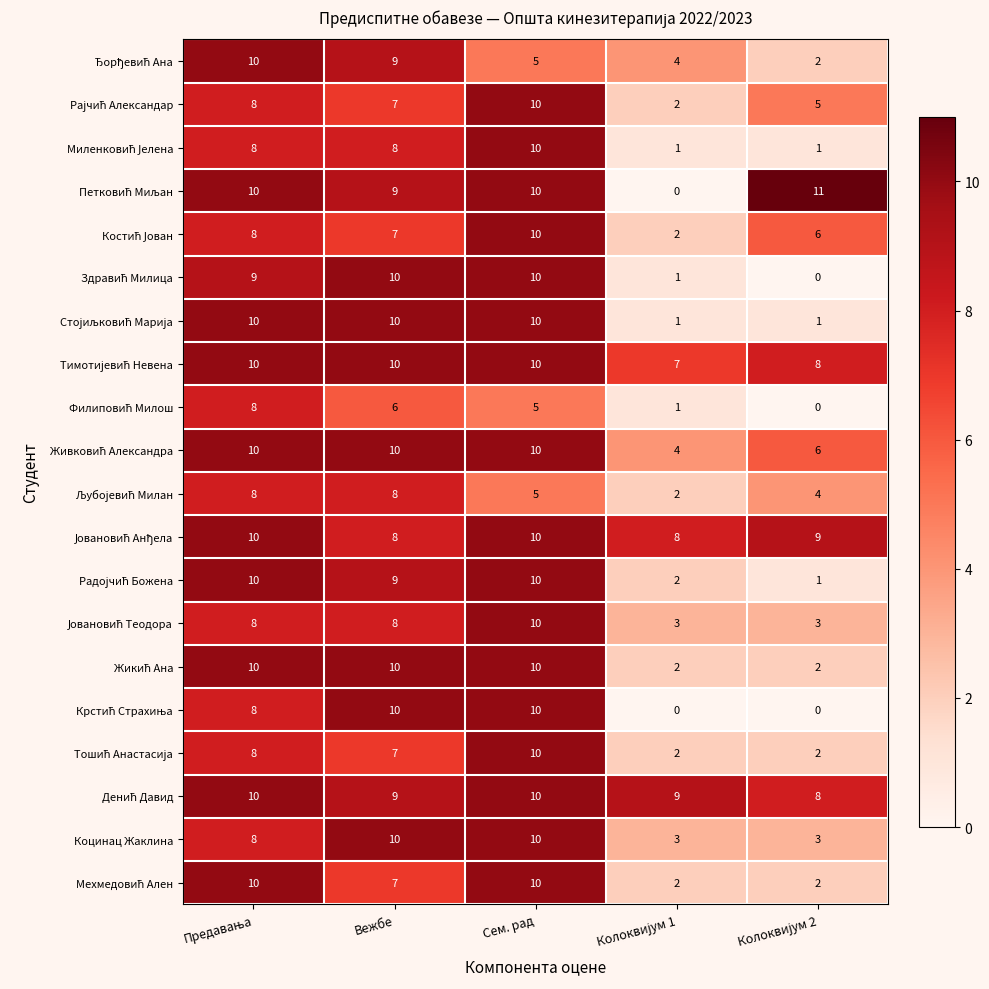

At which category is the sum across all series the highest?

Сем. рад